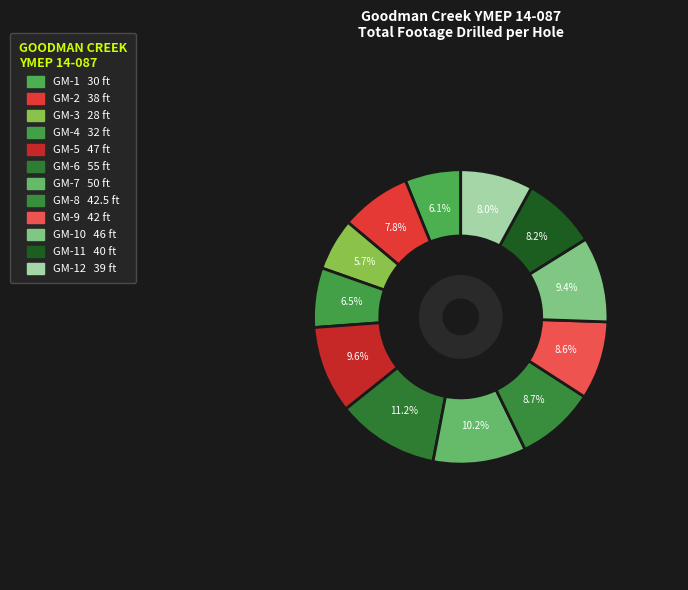

How many slices are in this pie chart?

12